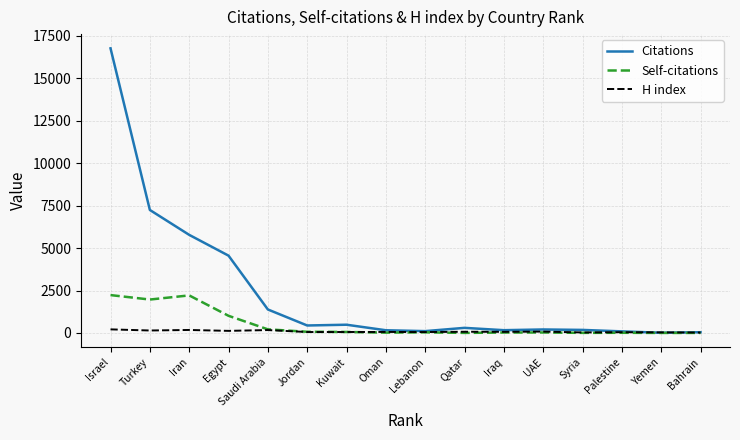

Is the value of Citations at Saudi Arabia greater than the value of Self-citations at Qatar?

Yes